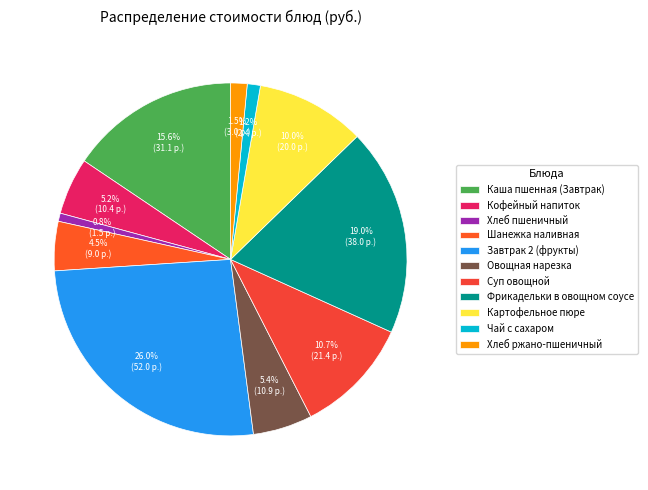

Is the sum of Хлеб пшеничный and Чай с сахаром greater than half?

No